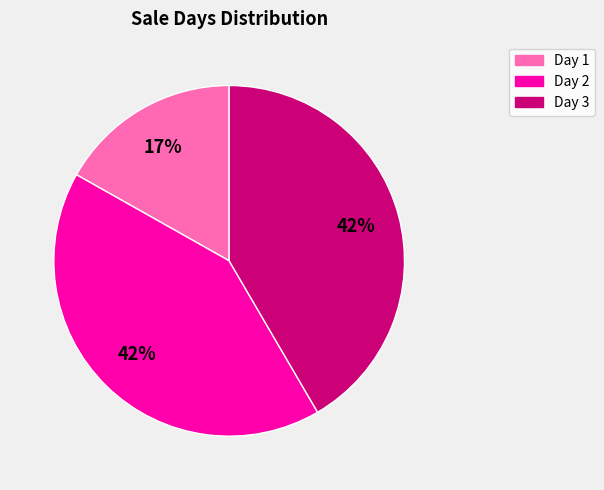

Is the sum of Day 3 and Day 1 greater than half?

Yes